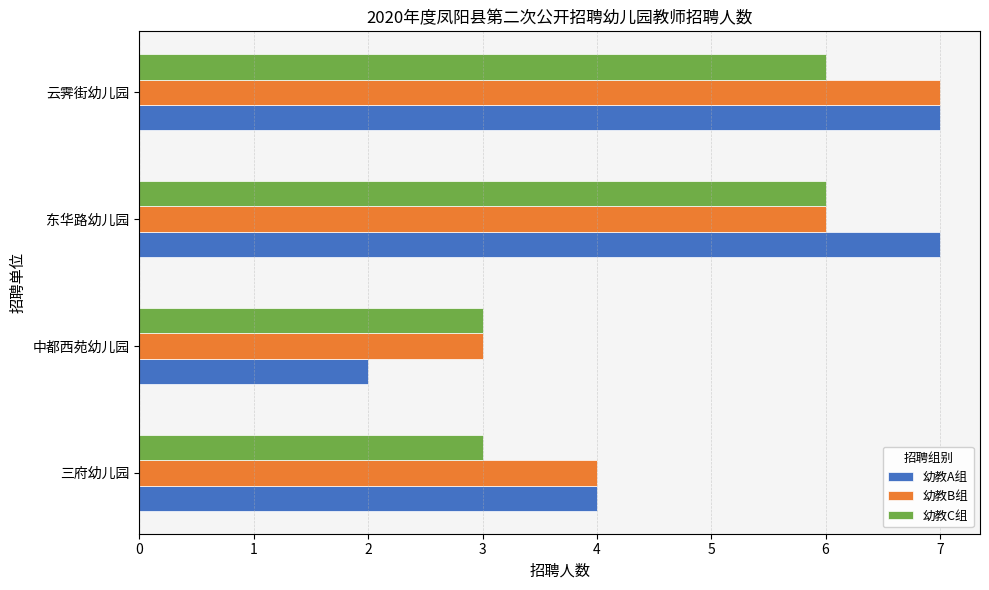

True or false: 幼教B组 has a value of 1 at 中都西苑幼儿园.

False